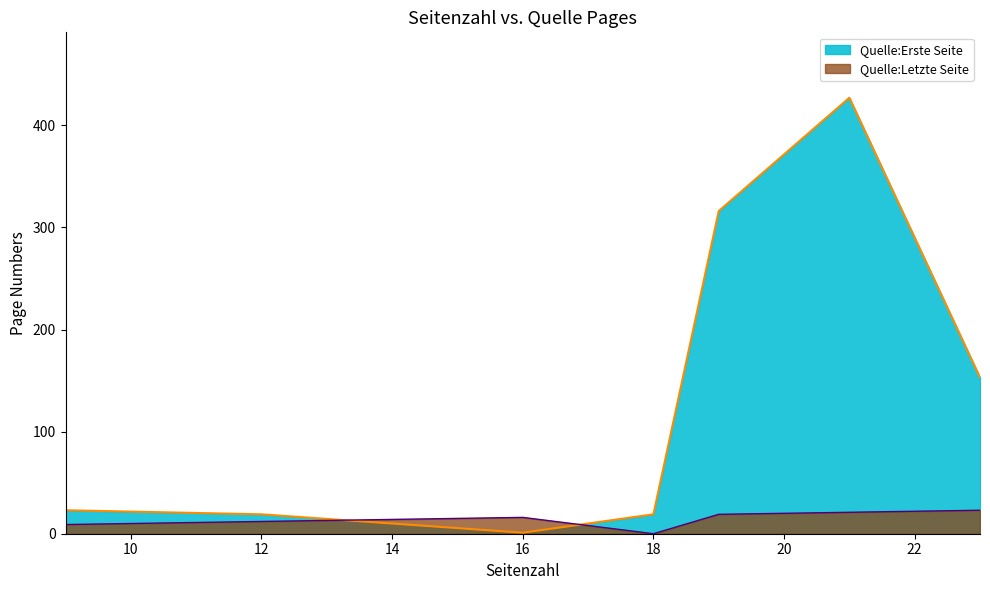

Which series has the widest spread of values?

Quelle:Erste Seite